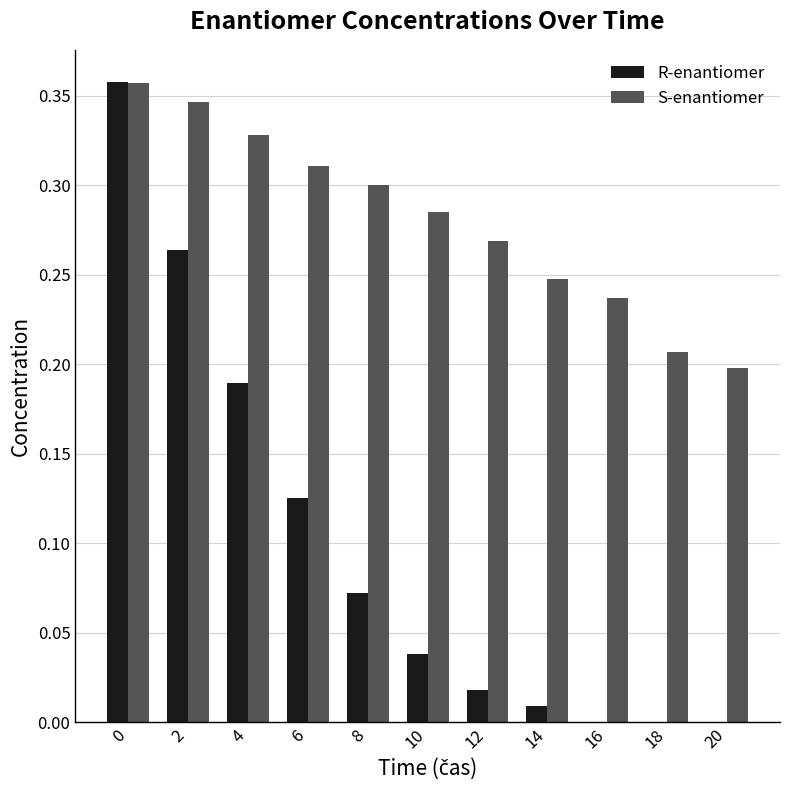

Is it true that R-enantiomer equals 0.0 at 16?

True